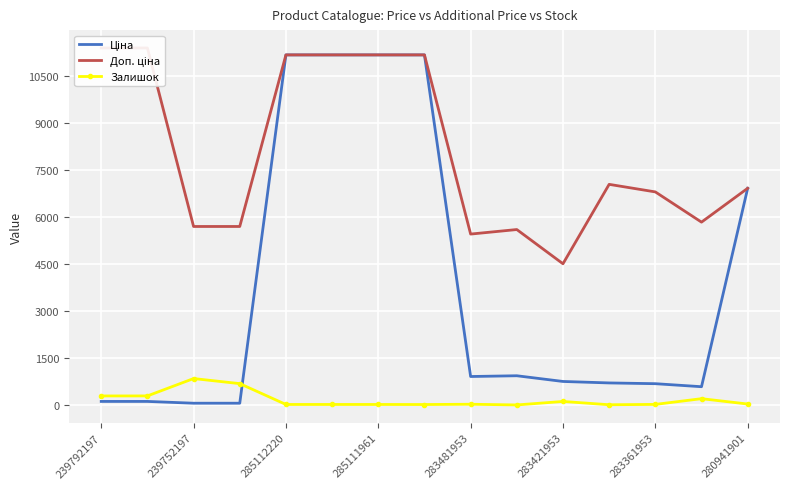

True or false: Залишок and Ціна cross at least once.

True